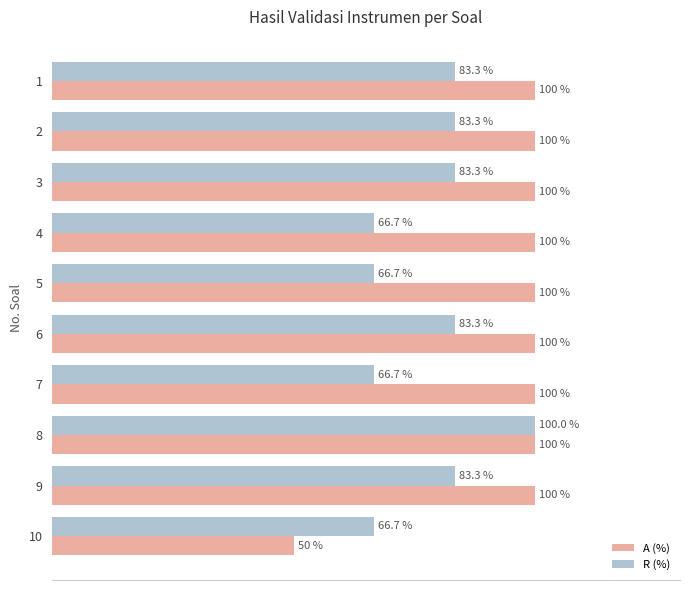

List the series in order of their overall mean, highest first.

A (%), R (%)